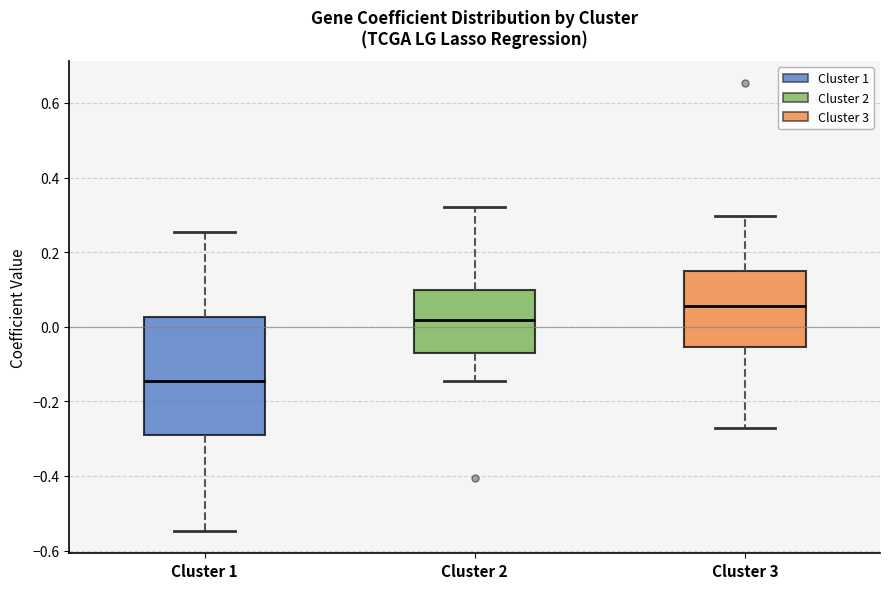

Reading left to right, read every box against the y-axis: the position of its median line, the range the box covers, and the ends of its whiskers. The values are not printed on the chart, so give them approximately, as read against the axis.

Cluster 1: median -0.14, box -0.30 to 0.02, whiskers -0.54 to 0.26
Cluster 2: median 0.02, box -0.08 to 0.10, whiskers -0.14 to 0.32
Cluster 3: median 0.06, box -0.06 to 0.14, whiskers -0.28 to 0.30